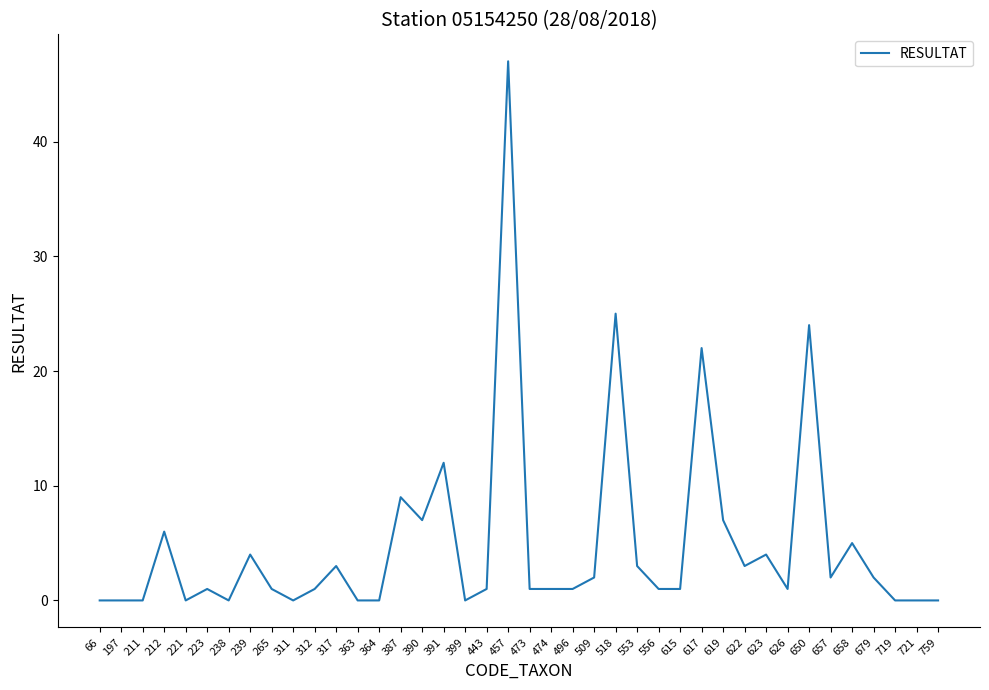

Approximately how many times larger is the value at 553 compared to 679?

1.5